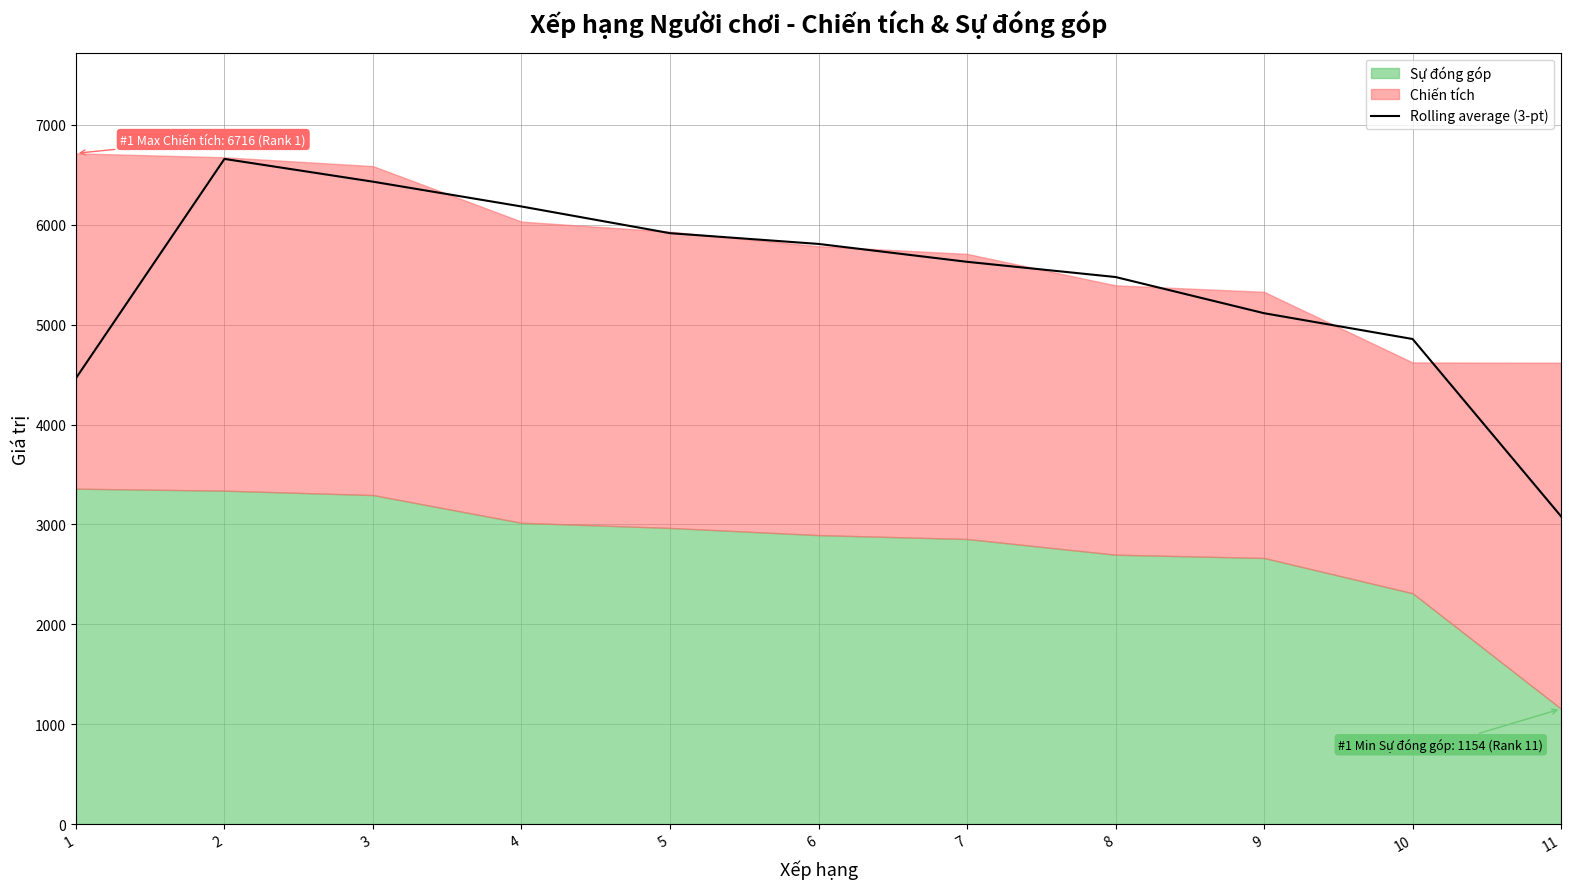

List the labels in order of value, smallest first.

11, 1, 10, 9, 8, 7, 6, 5, 4, 3, 2